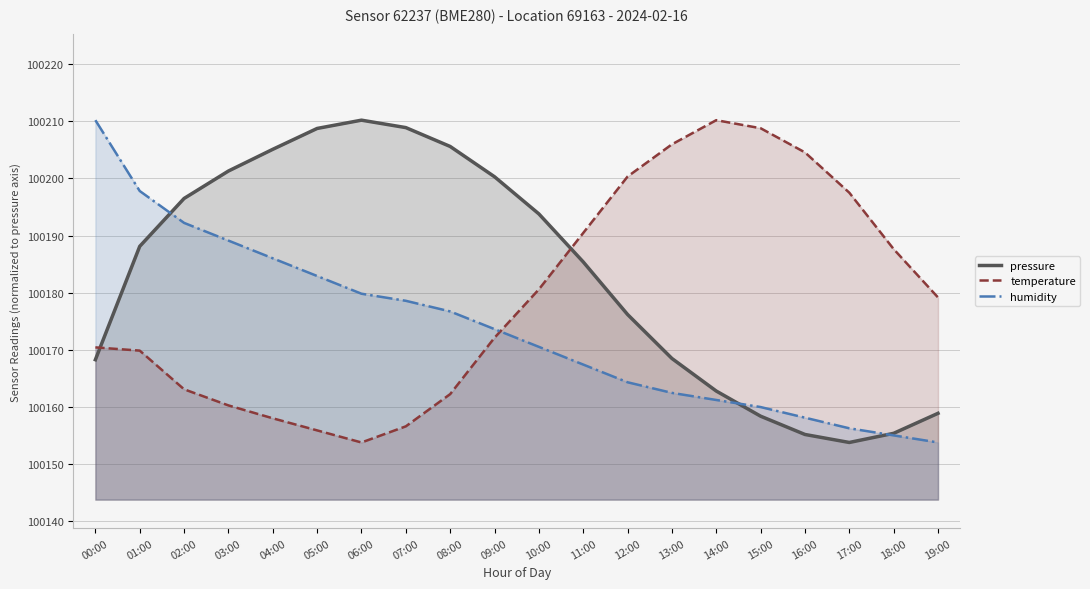

True or false: pressure and temperature cross at least once.

True